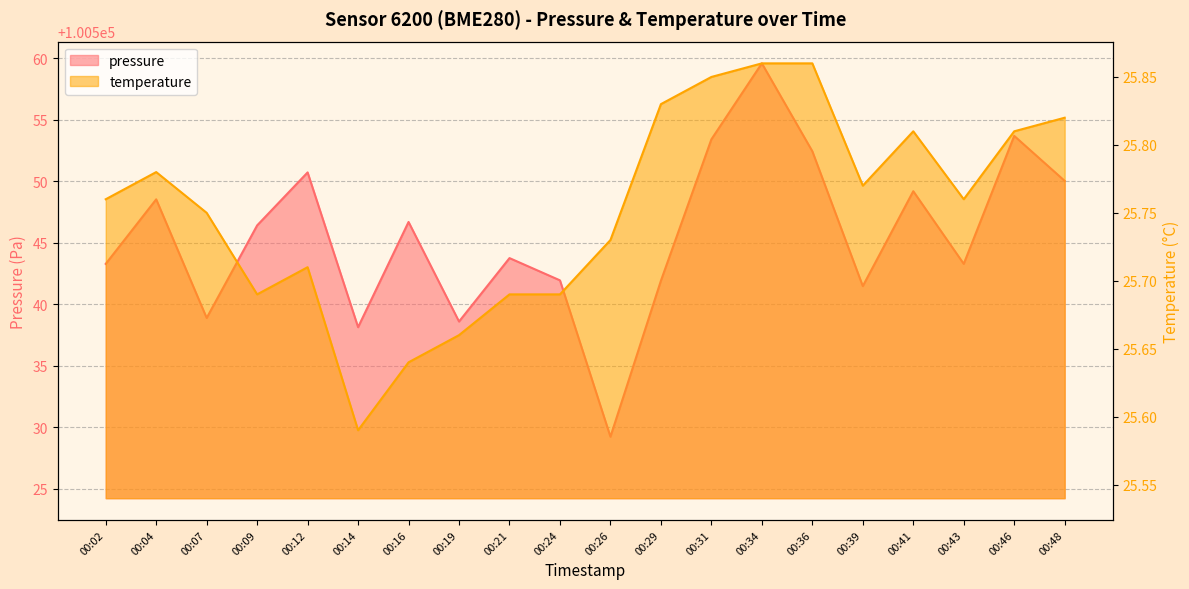

The temperature series shows 25.8 at 00:43. True or false?

True